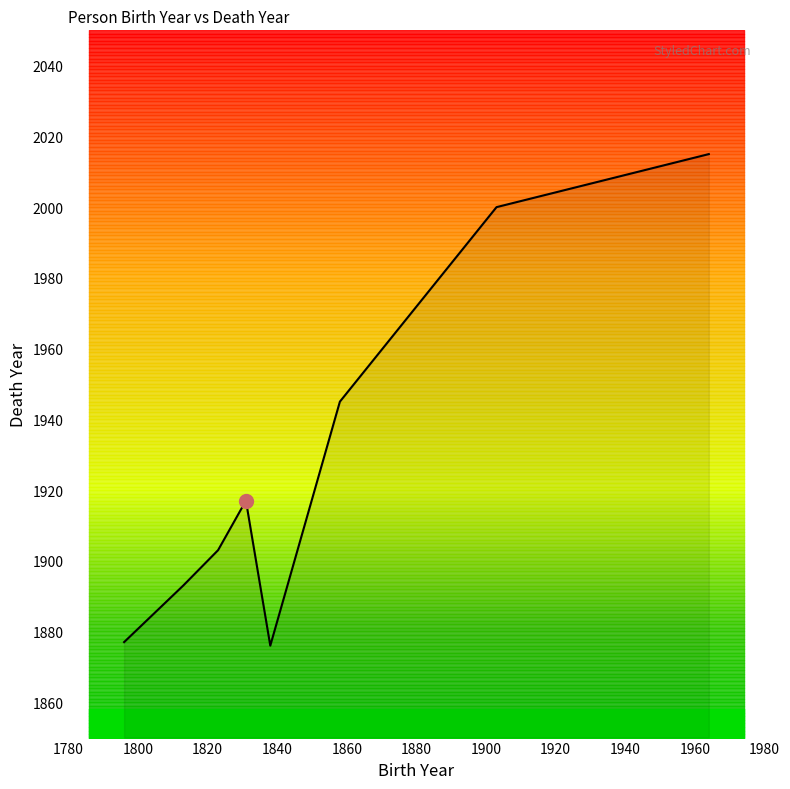

What is the difference between the values at 1800 and 1900?

107